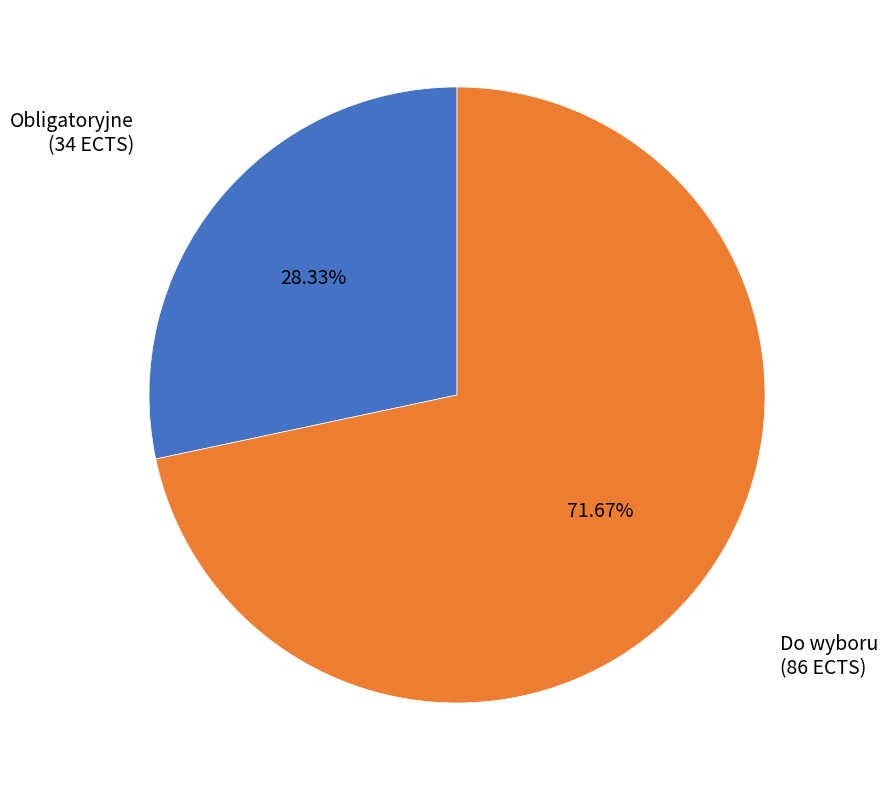

What is the ratio of the value at Do wyboru to the value at Obligatoryjne?

2.5